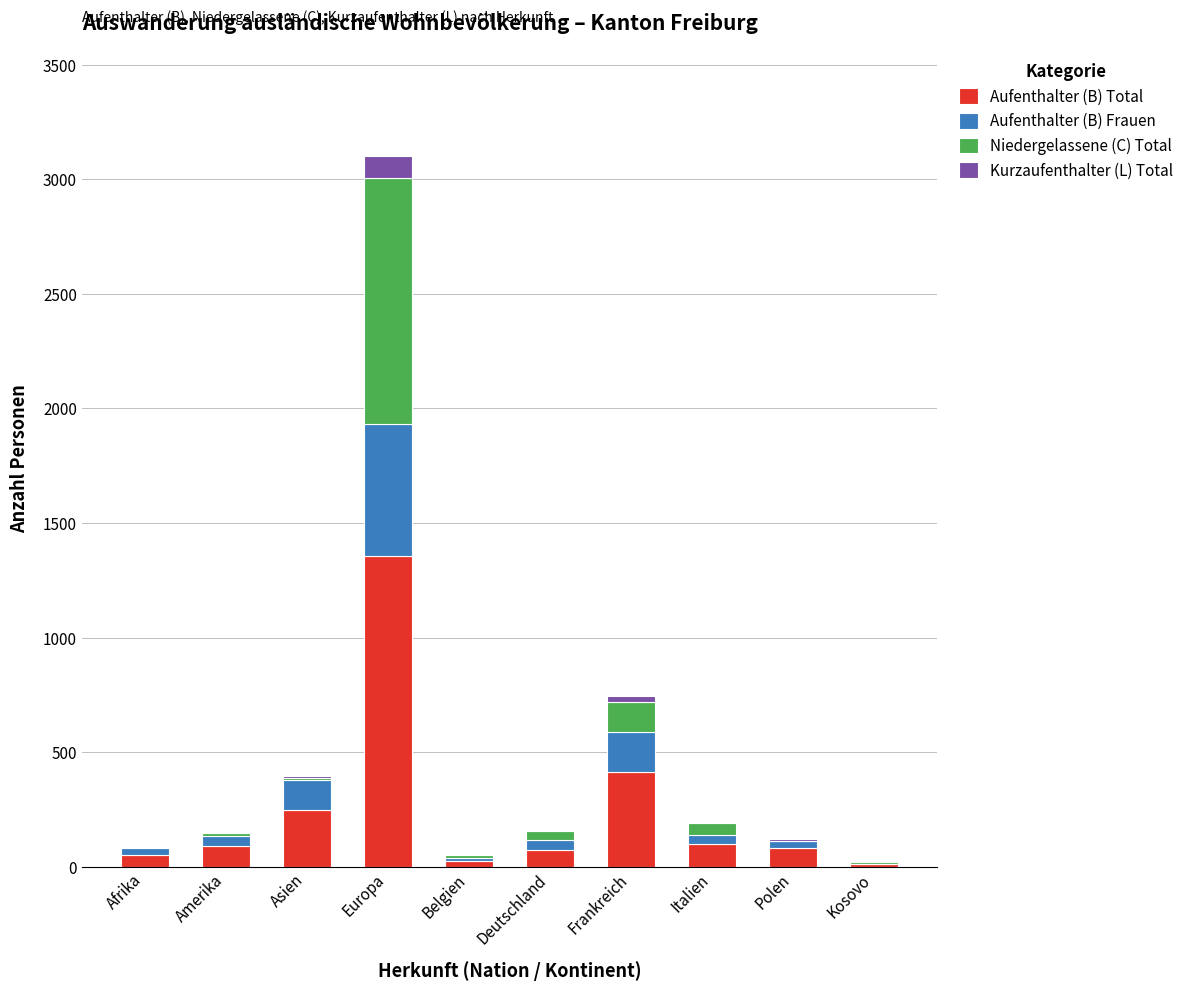

Is it true that Aufenthalter (B) Total equals 80 at Polen?

True